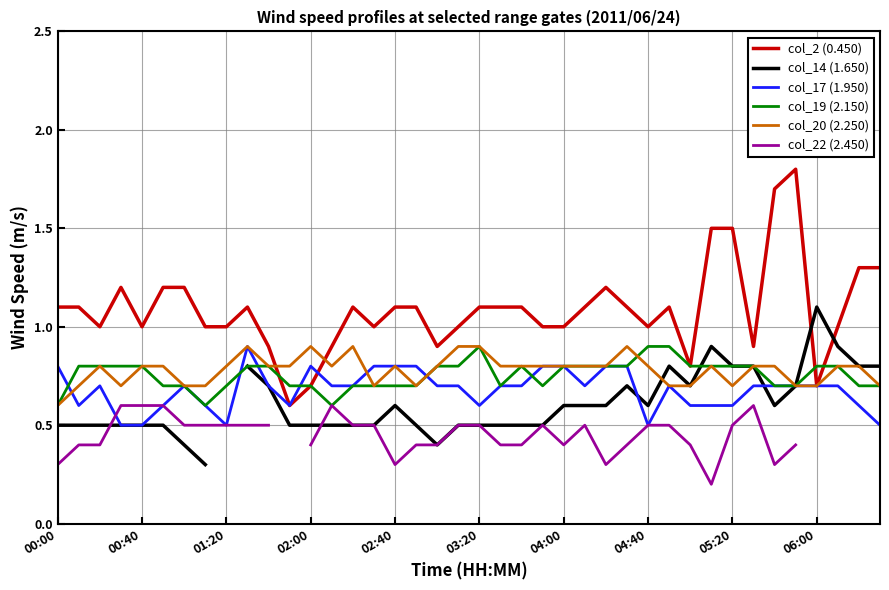

At how many categories does at least one series exceed 1?

23